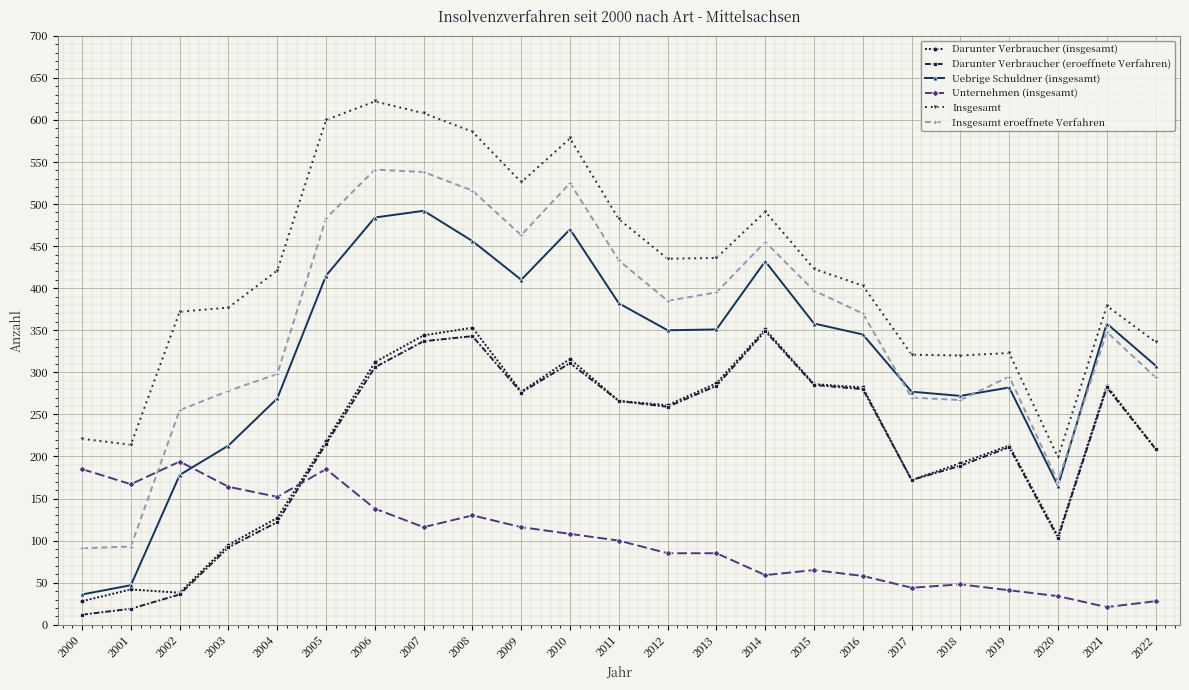

What is the value of the Uebrige Schuldner (insgesamt) point at the 8th from the left?

492